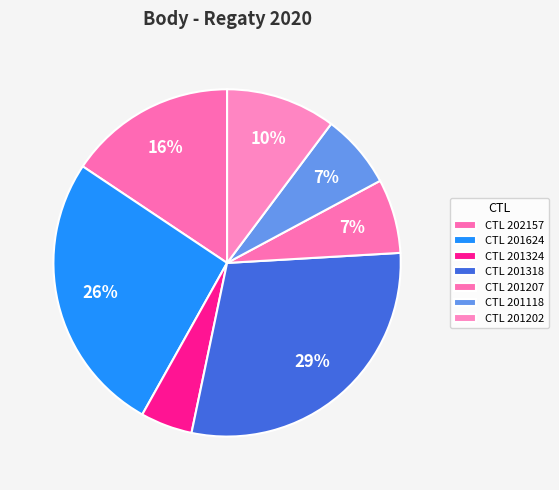

To the nearest percent, what is the average slice percentage?

14%